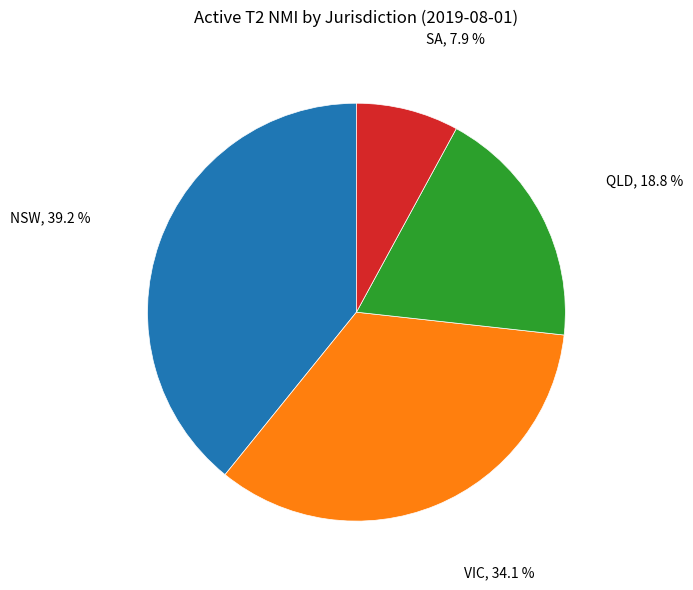

Is there a majority slice in this chart?

No